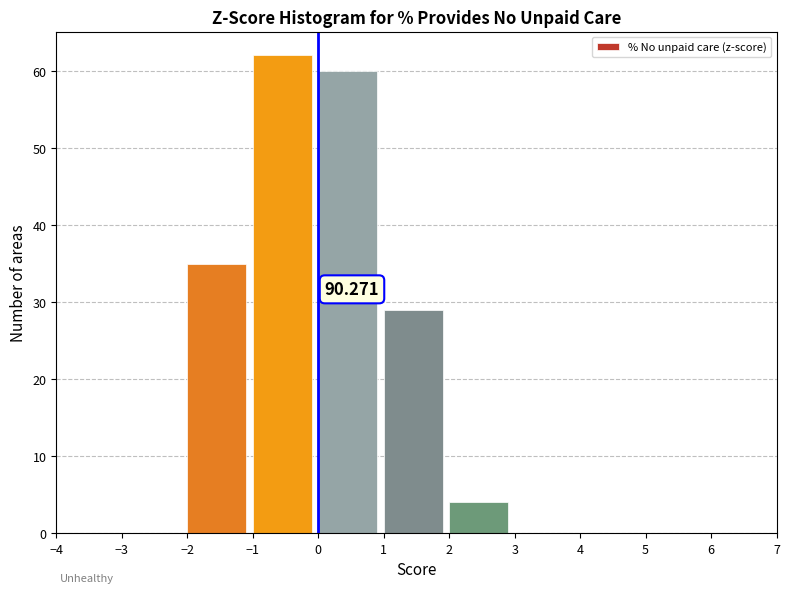

Which range on the x-axis has the tallest bar?

-1 to 0